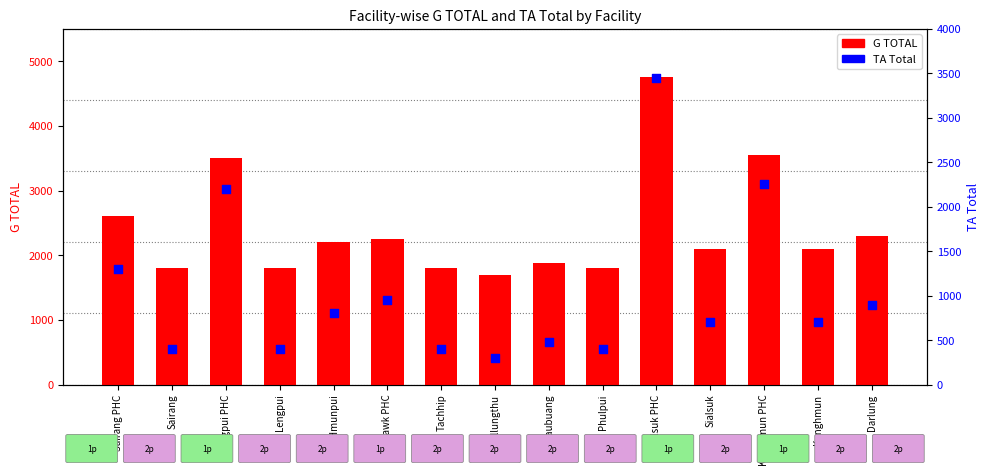

At how many categories does at least one series exceed 1945?

9